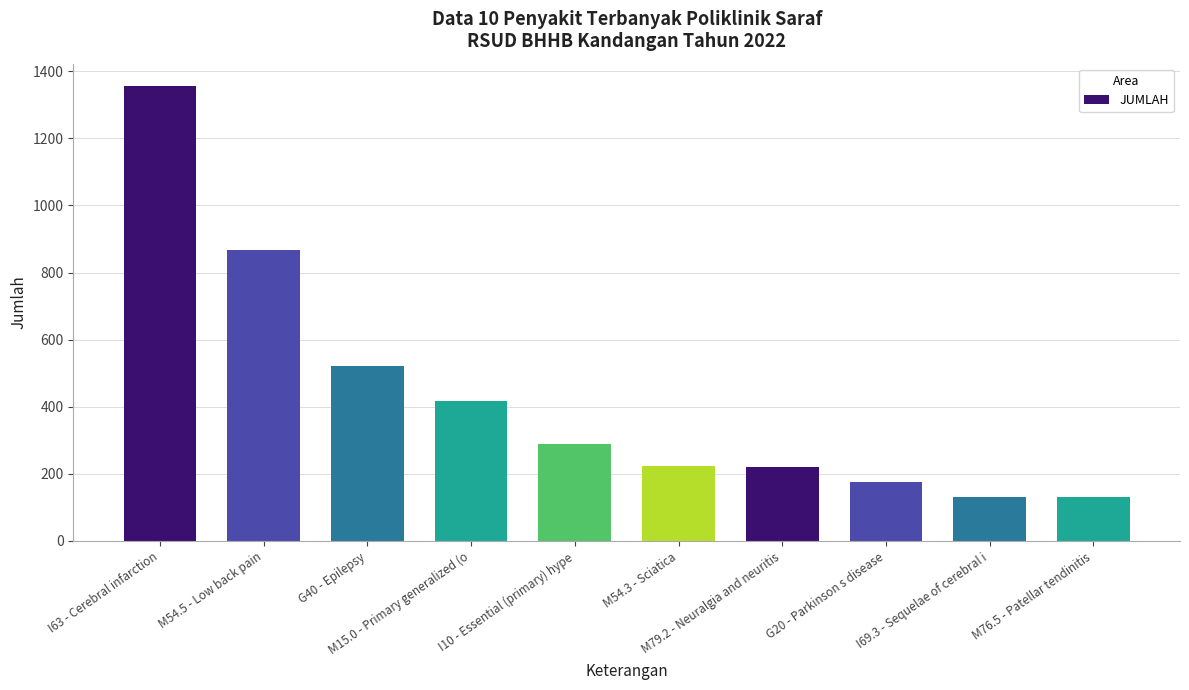

What is the sum of all values?

4334